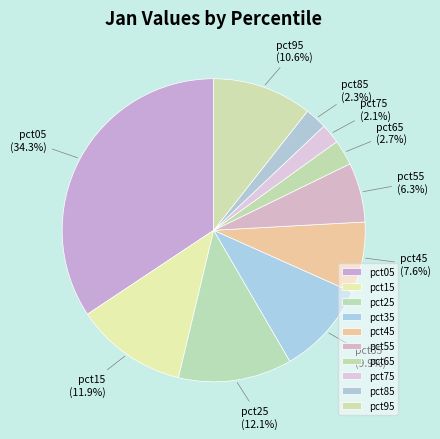

How many slices are in this pie chart?

10